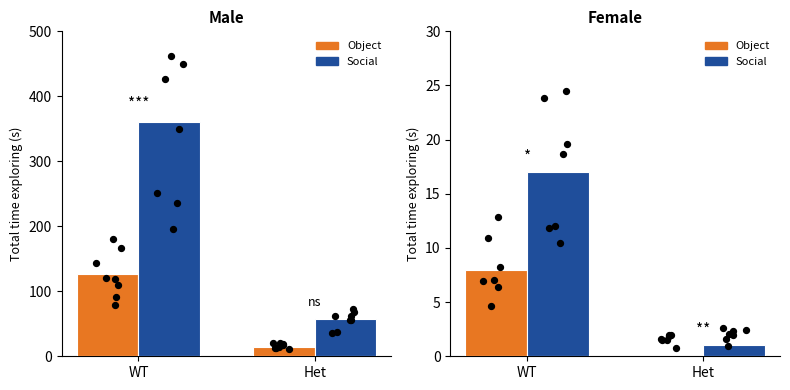

What are all the series names shown in the legend?

Object, Social